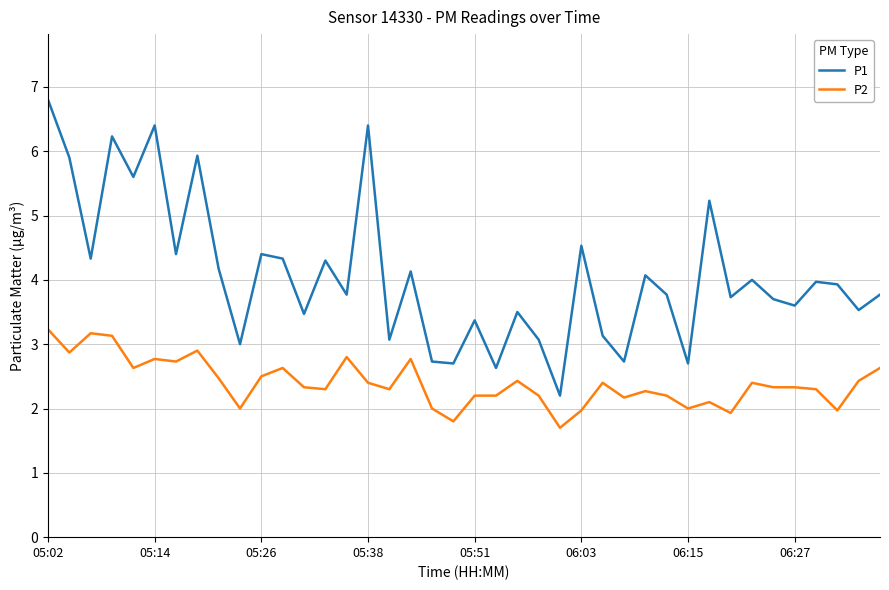

What is the difference between the maximum and minimum values in the P2 series?

1.5